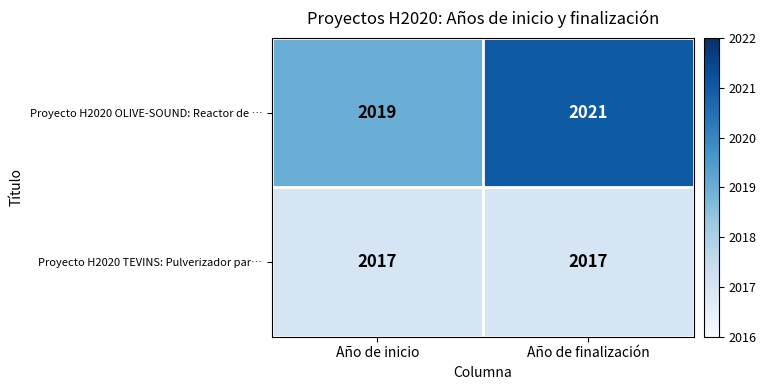

Reading left to right, extract all data points from this chart.

Proyecto H2020 OLIVE-SOUND: Reactor de …: 2019	2021
Proyecto H2020 TEVINS: Pulverizador par…: 2017	2017